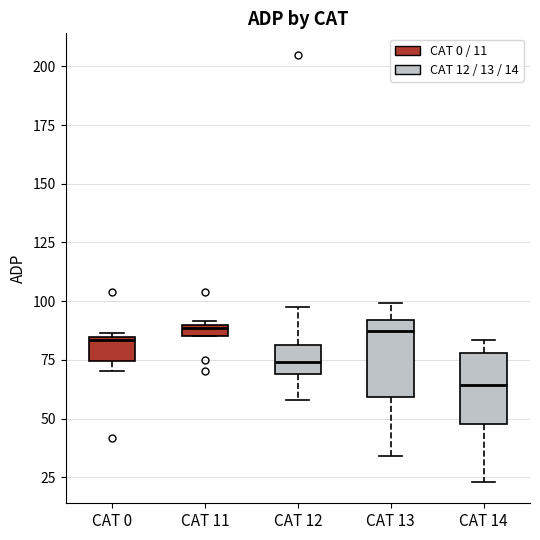

Where is the lower edge of the box for CAT 12 on the y-axis? The values are not printed on the chart, so give them approximately, as read against the axis.

70